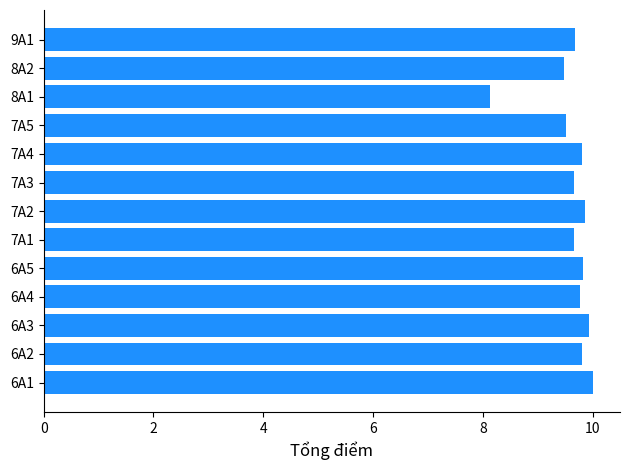

The value at 6A3 is 9.9. True or false?

True